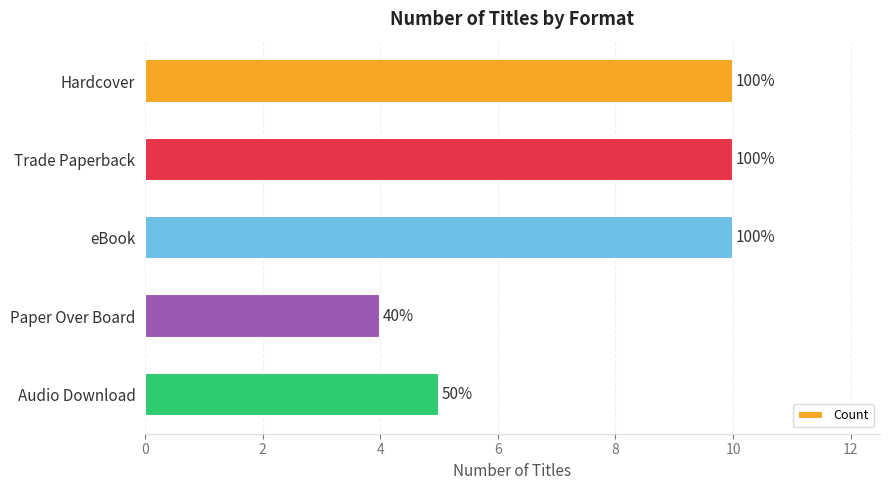

How many values are between 5 and 10?

4